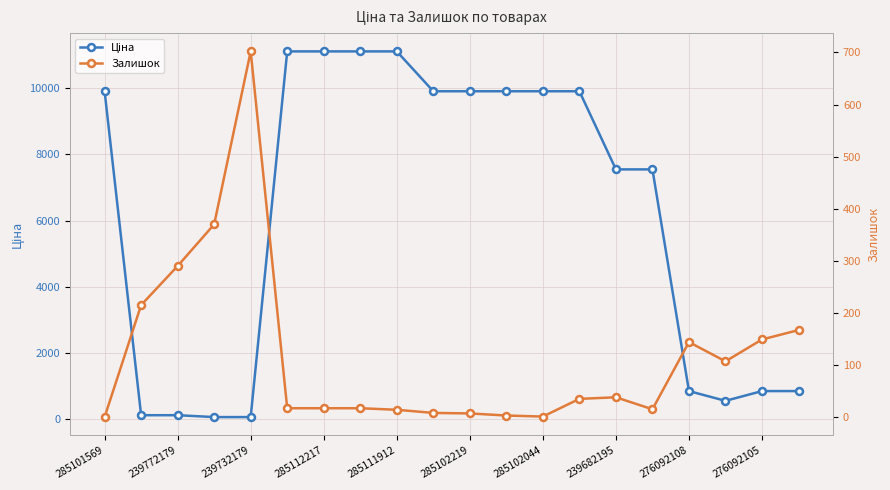

At which label does Ціна first exceed 9908?

285101569